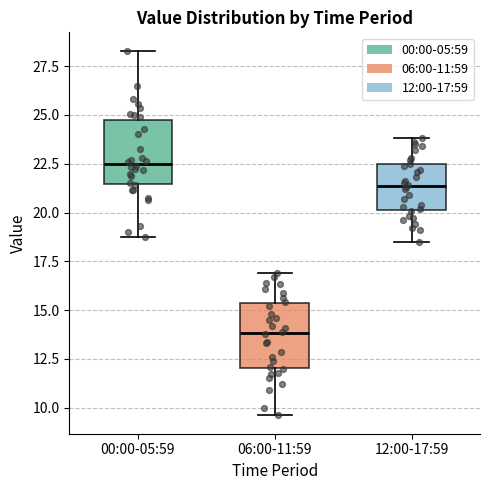

Which box's median line is the lowest?

06:00-11:59